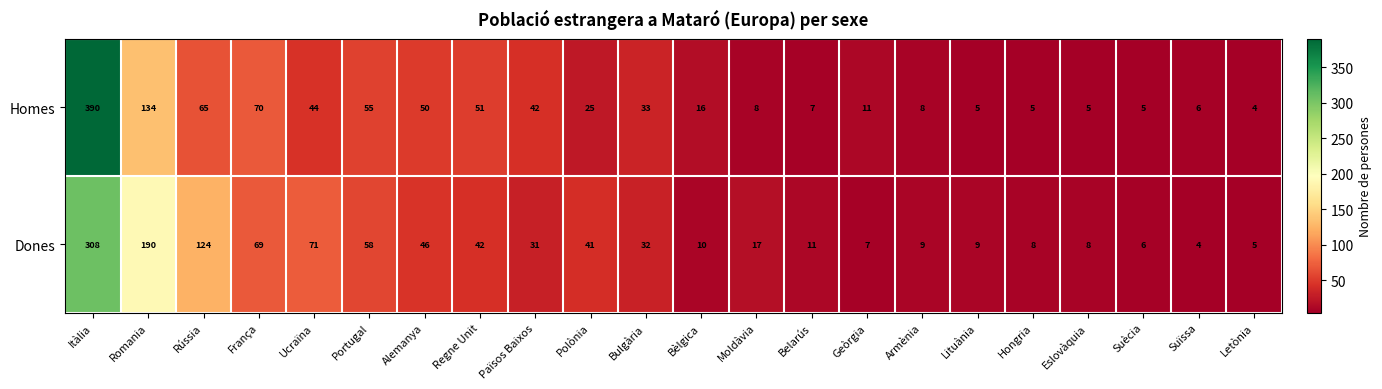

At which label does Dones first exceed 31?

Itàlia